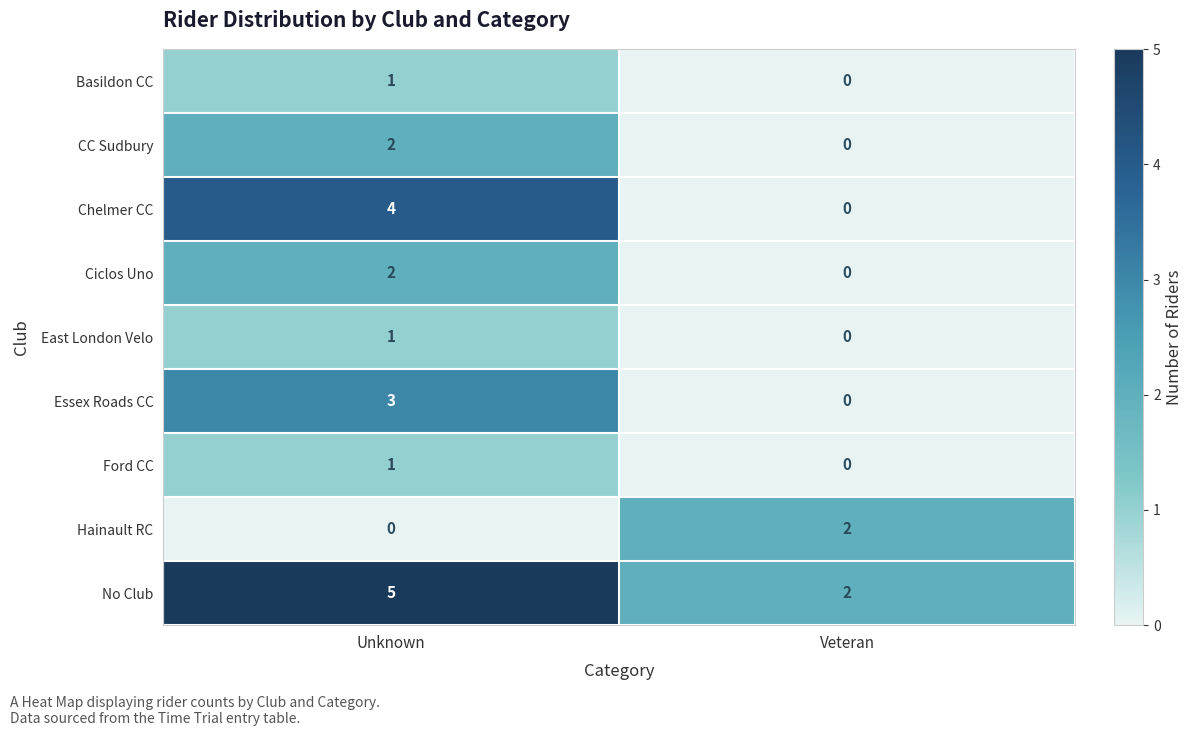

What is the sum of all Chelmer CC values?

4